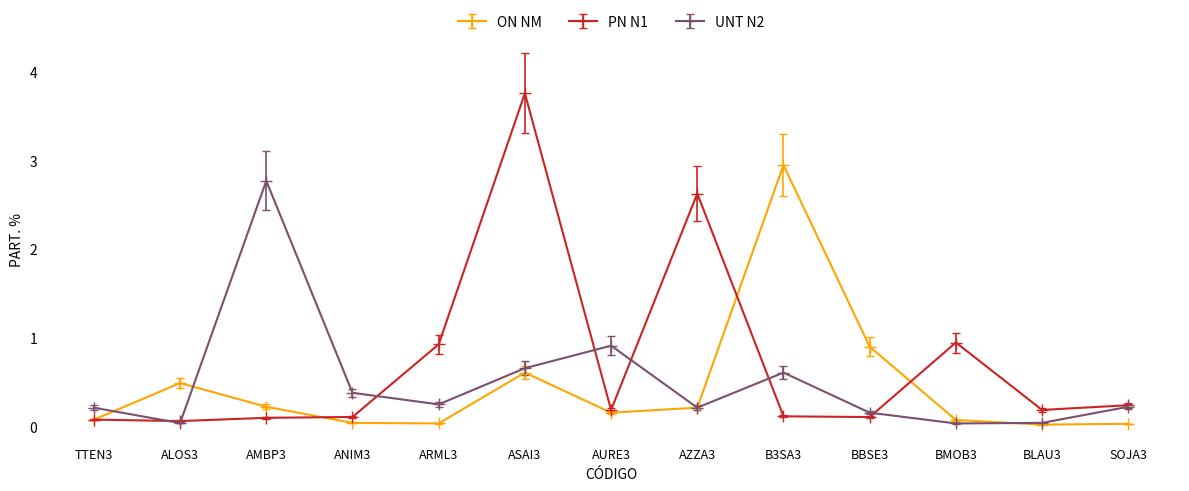

At which label does ON NM reach its peak?

B3SA3